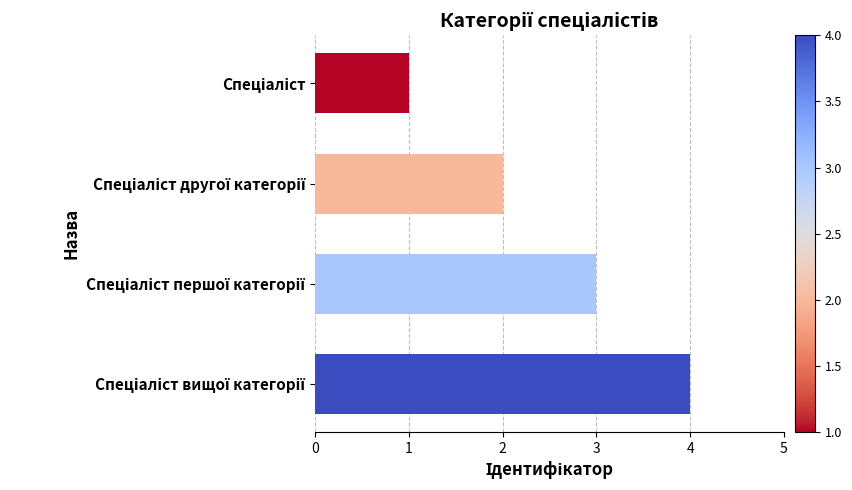

What is the sum of all values?

10